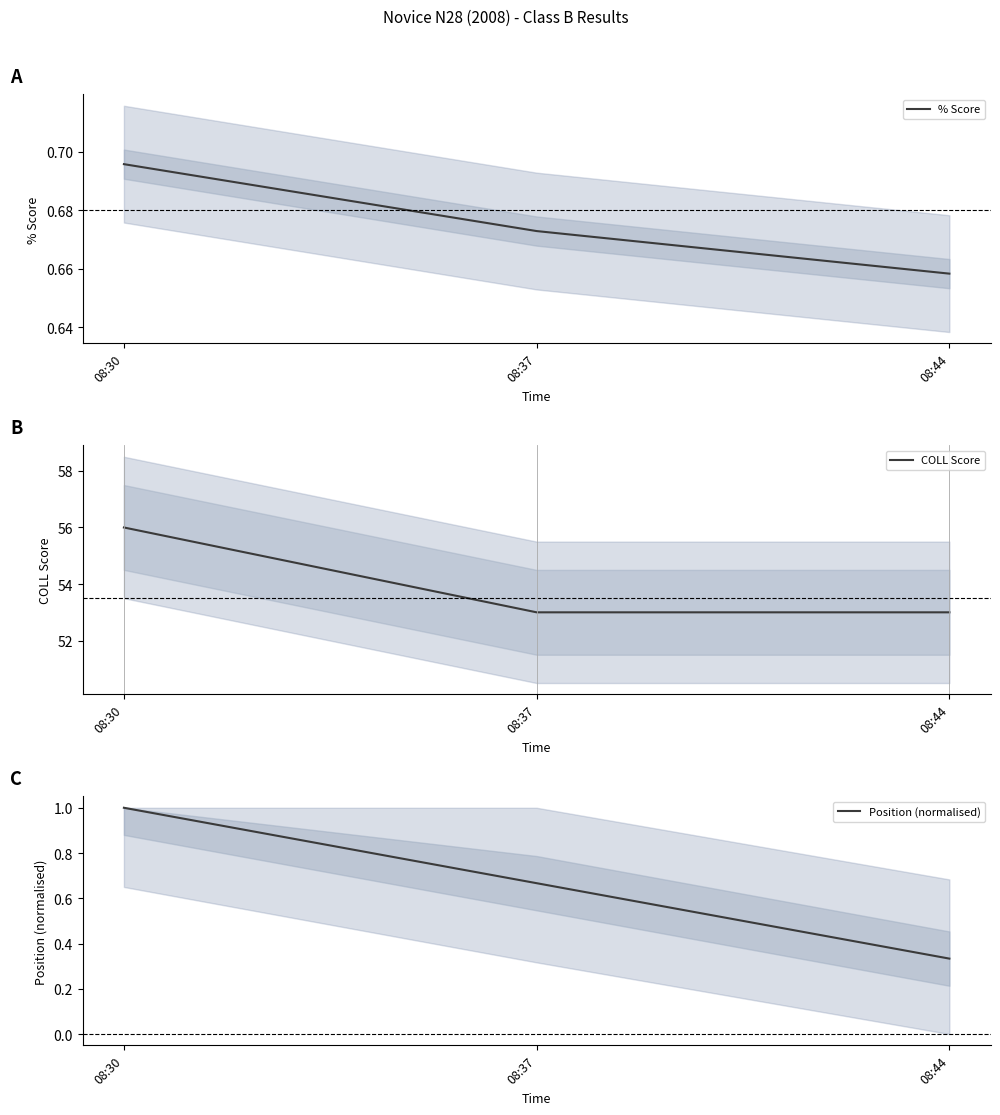

What is the minimum value for % Score?

0.7